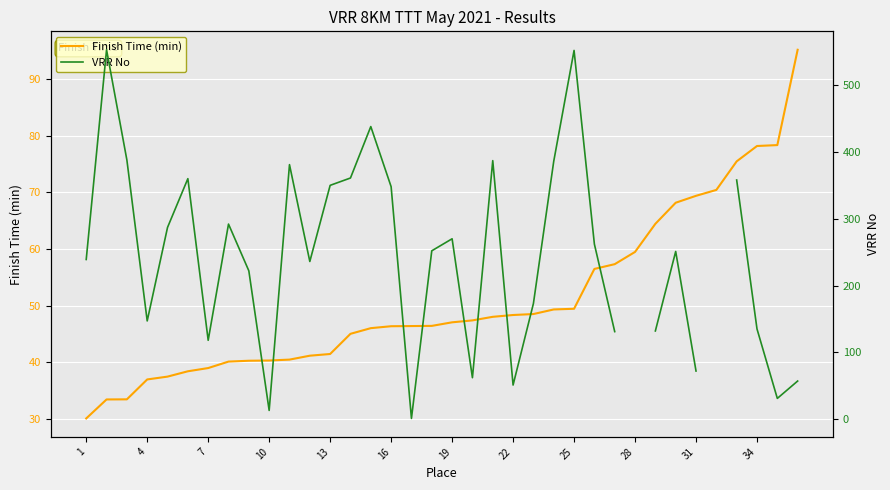

True or false: VRR No has more than 0 interior local peaks.

True